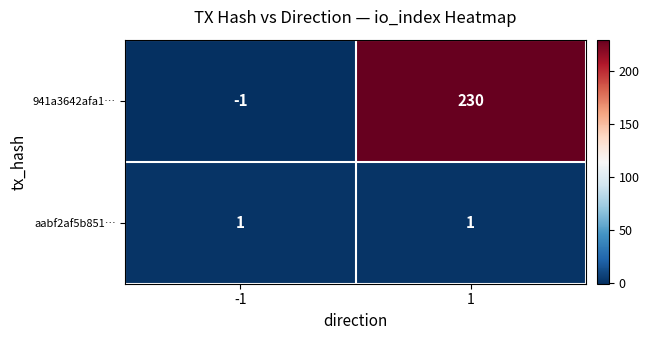

True or false: aabf2af5b851… has a value of 1 at 1.

True